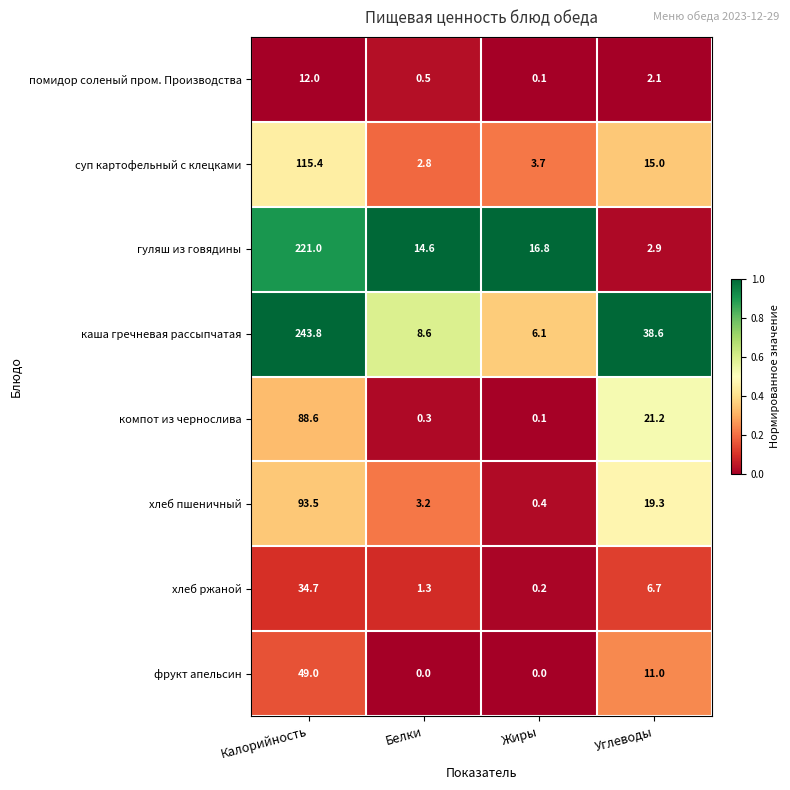

What is the spread (max minus min) of values at Углеводы?

36.5